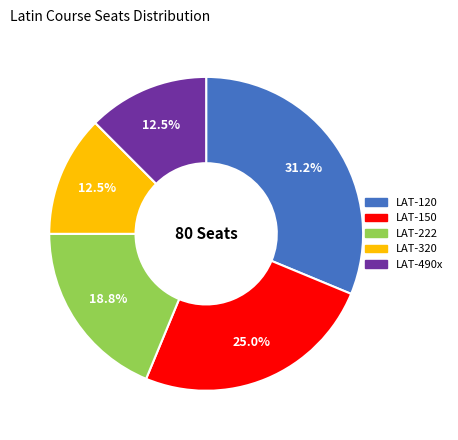

To the nearest percent, what is the combined percentage of LAT-222 and LAT-120?

50%